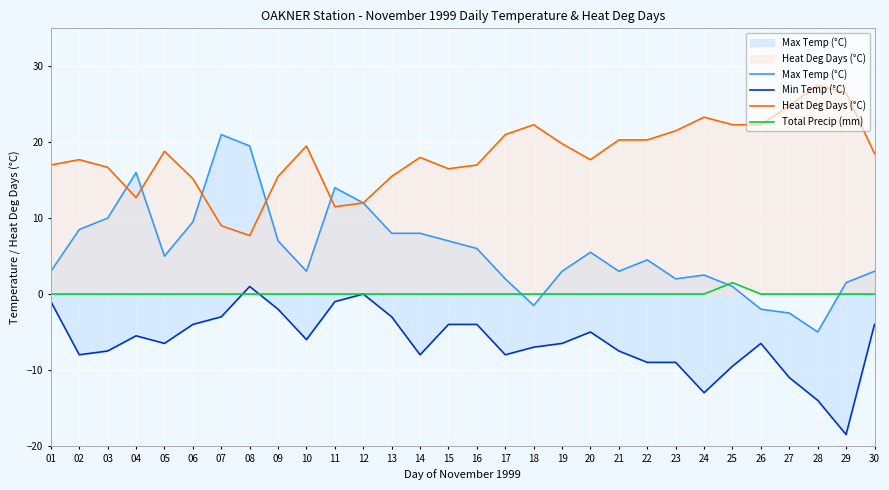

After their last crossing, which series has the higher values: Max Temp (°C) or Total Precip (mm)?

Max Temp (°C)